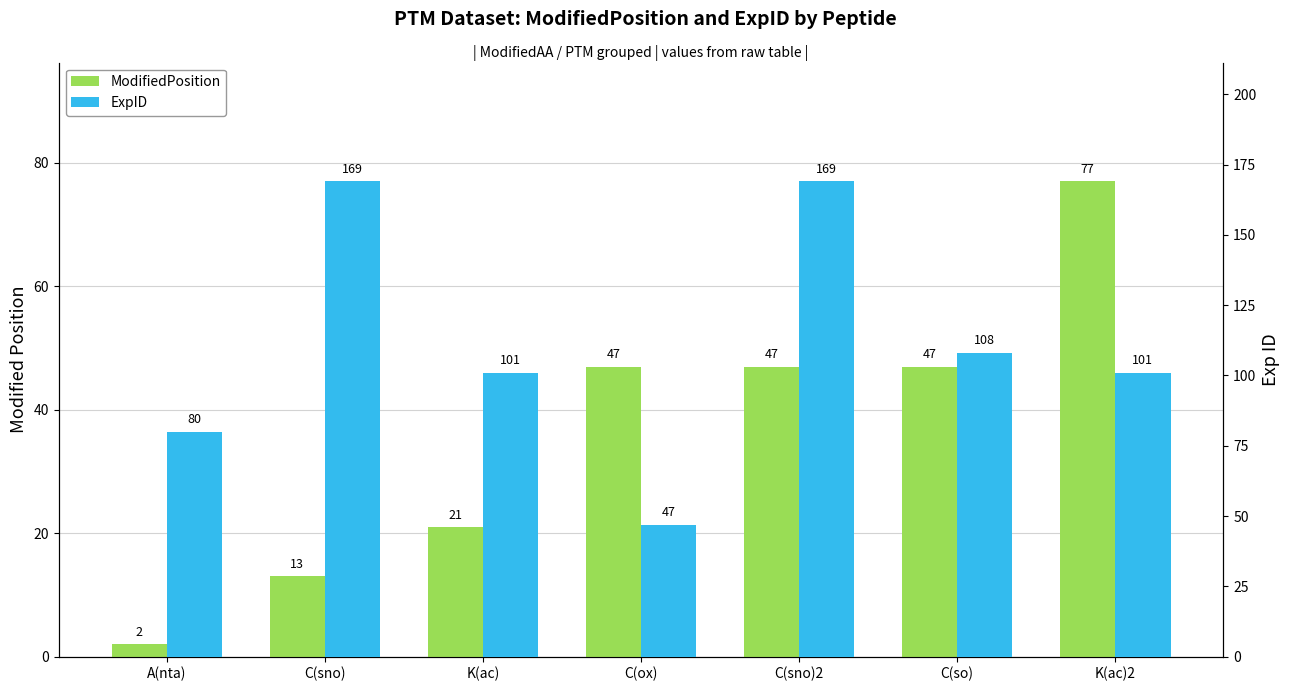

What position from the right is C(so)?

2